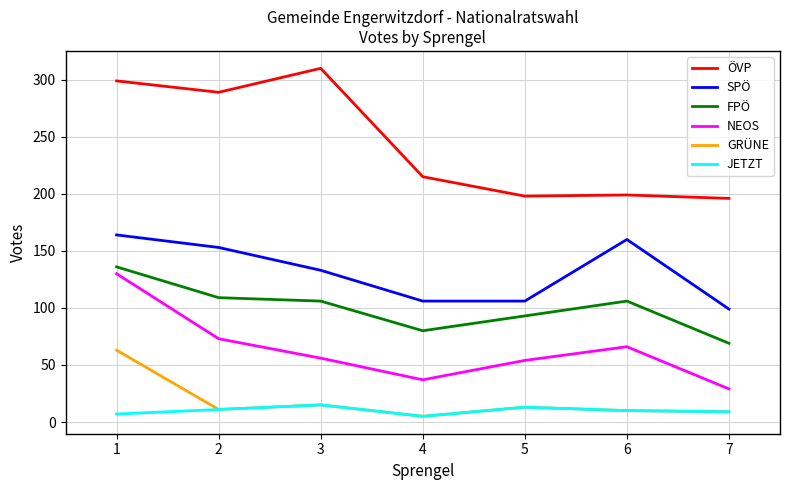

Which series has the widest spread of values?

ÖVP